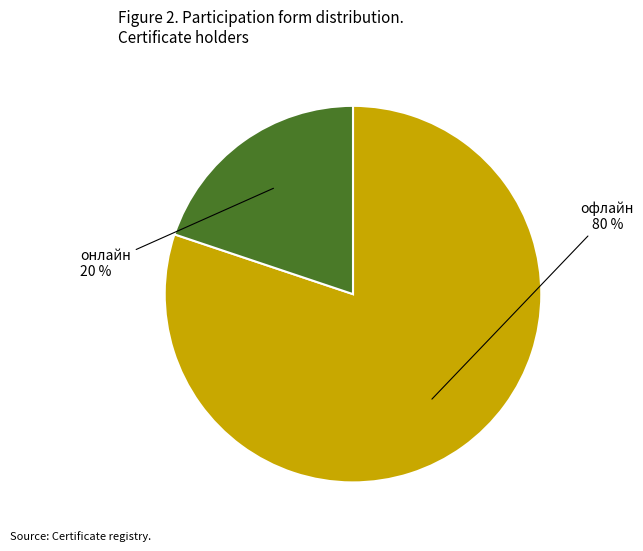

Is there any slice that represents more than half of the pie?

Yes